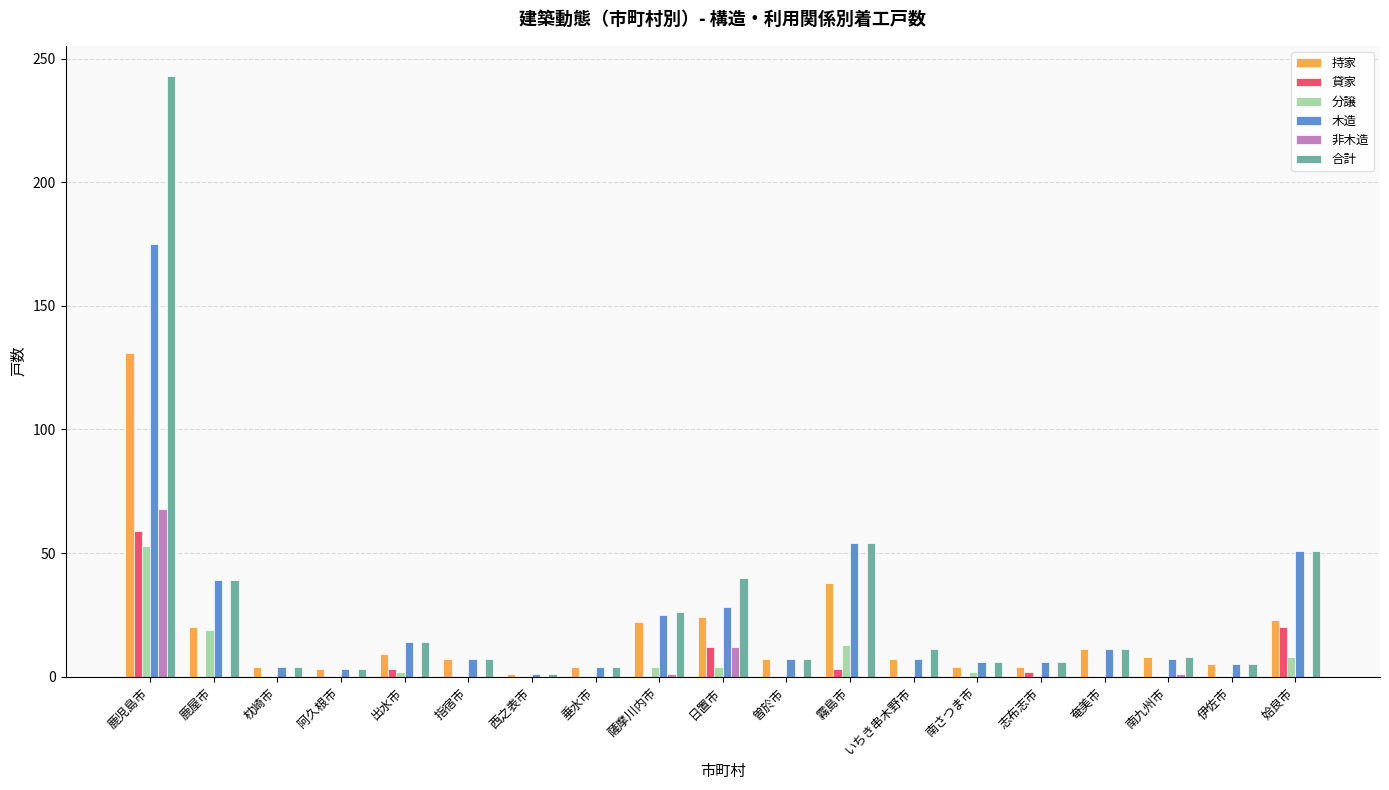

True or false: 分譲 has a value of 0 at 曽於市.

True